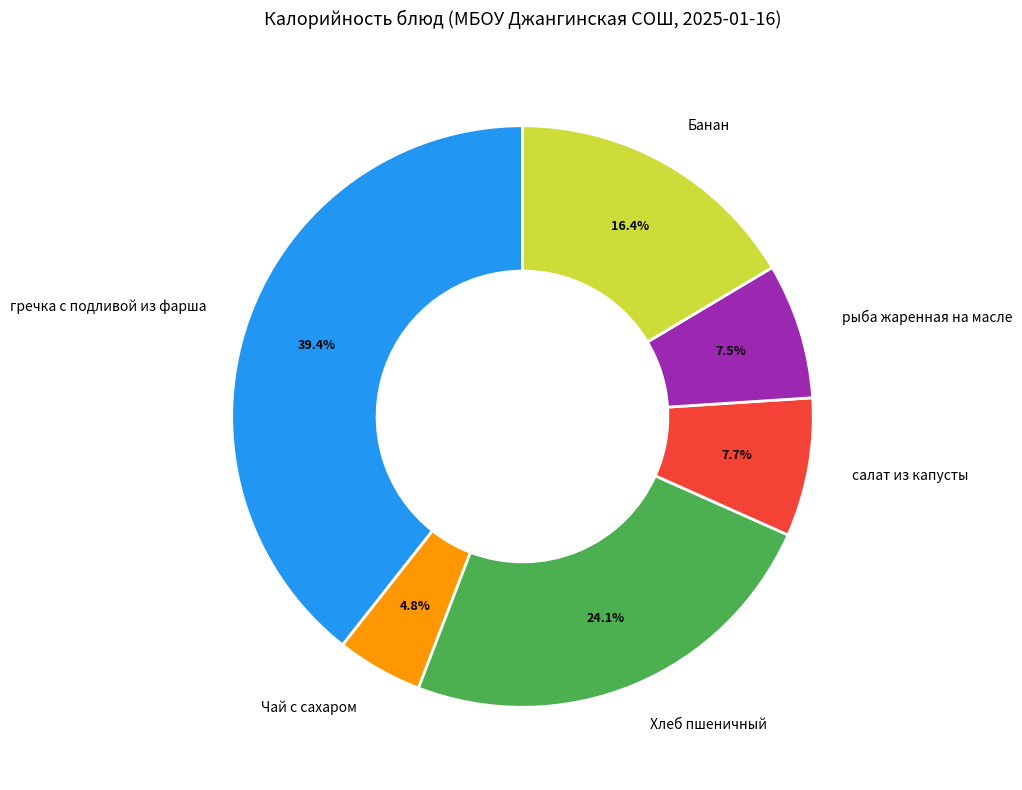

Between Банан and Чай с сахаром, which is larger?

Банан